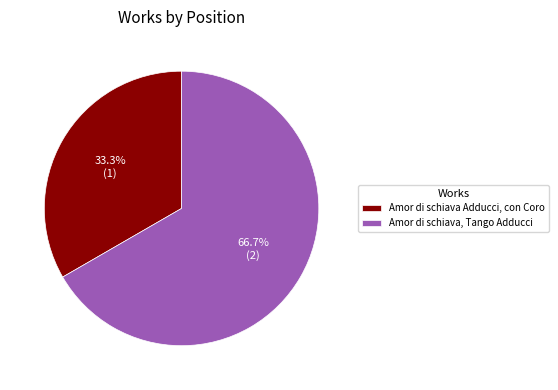

What percentage do Amor di schiava, Tango Adducci and Amor di schiava Adducci, con Coro together represent?

100.0%